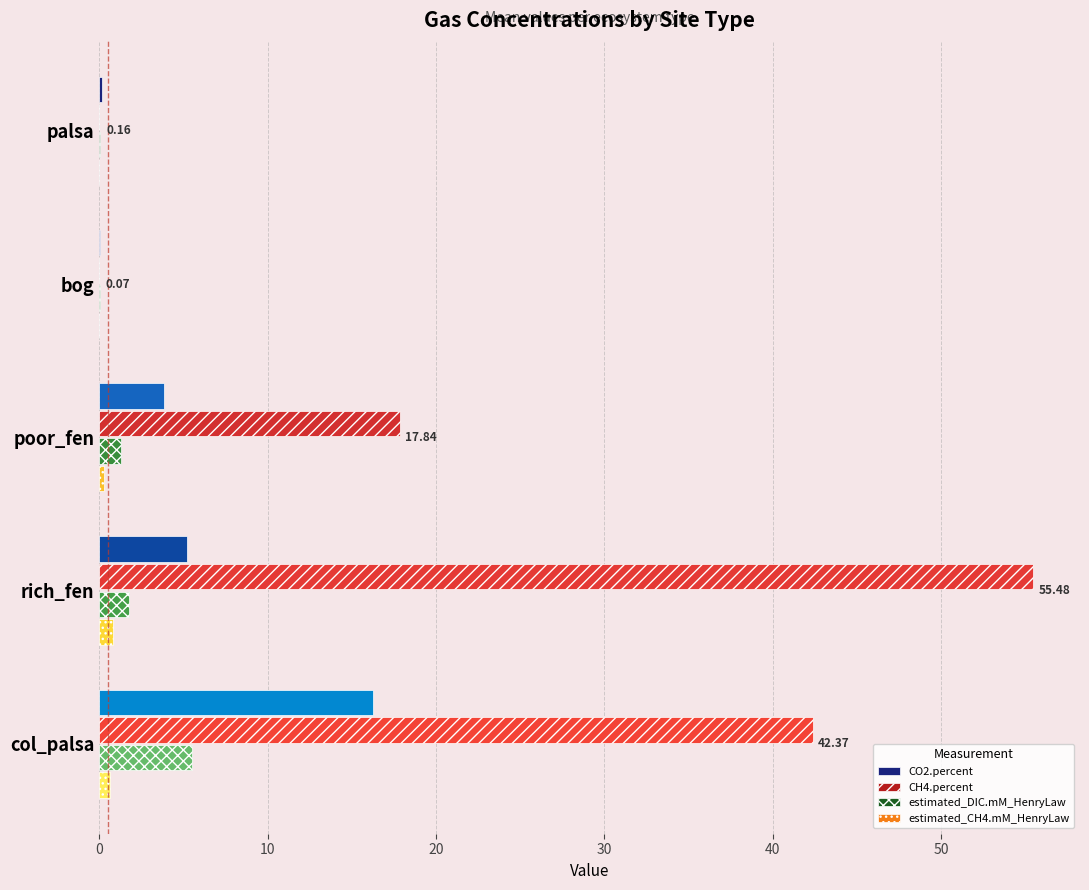

Is the value of CH4.percent at poor_fen greater than the value of estimated_DIC.mM_HenryLaw at poor_fen?

Yes